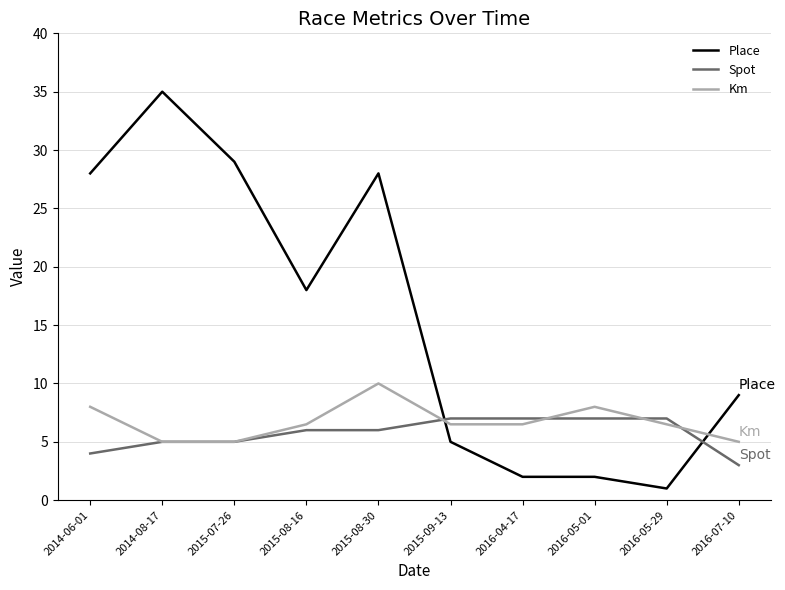

What are all the series names shown in the legend?

Place, Spot, Km